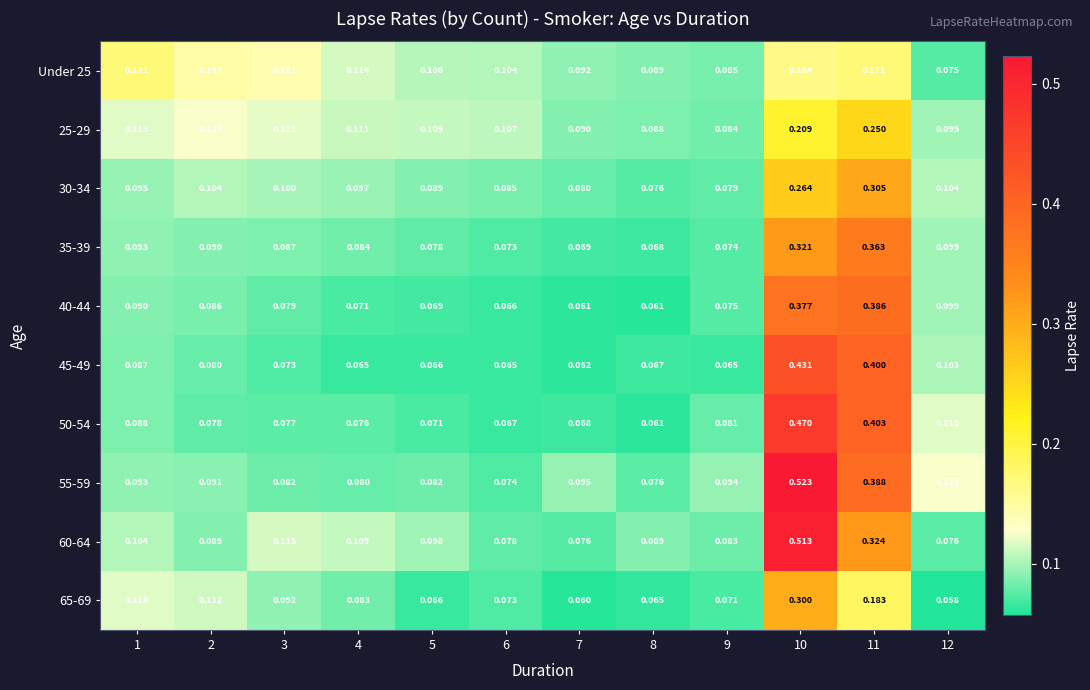

How many series are shown in this chart?

10